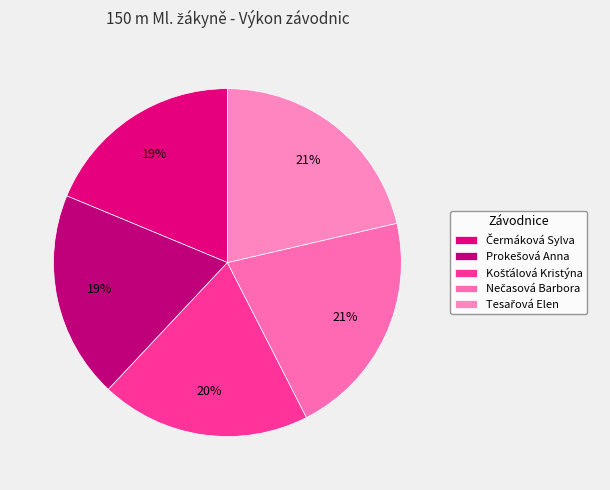

How many segments does this pie chart have?

5